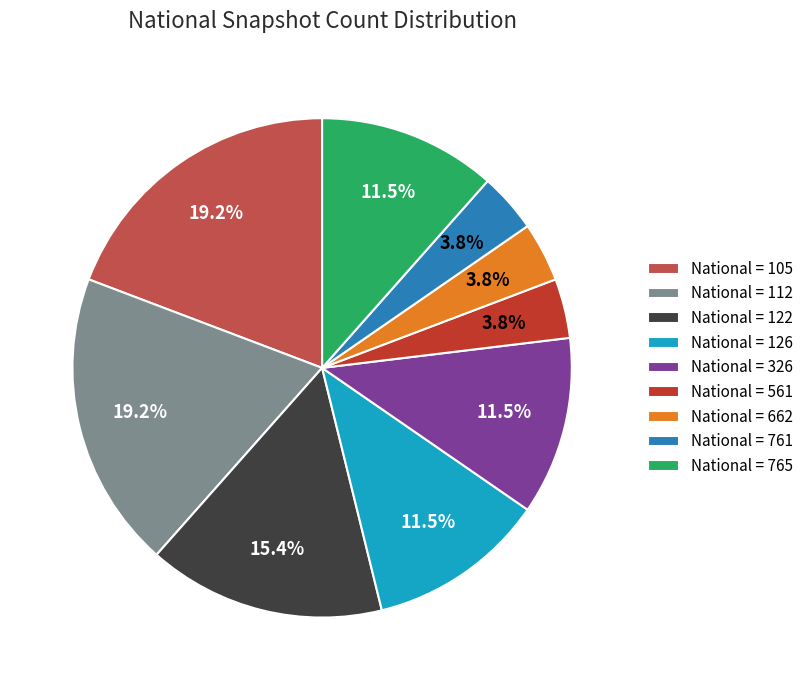

Which has a higher value, National = 105 or National = 326?

National = 105